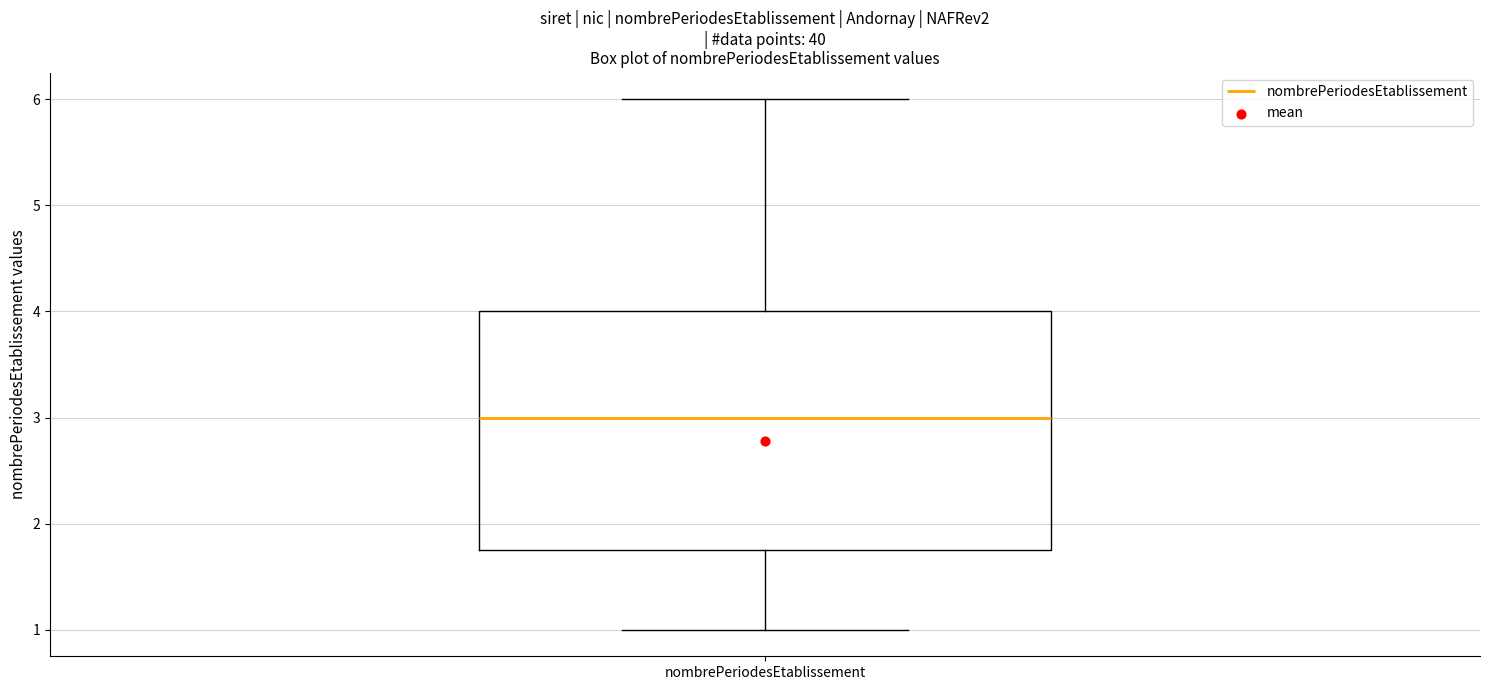

Read this box plot against the y-axis: the position of the median line, the range covered by the box, and the ends of both whiskers. The values are not printed on the chart, so give them approximately, as read against the axis.

median 3.0, box 1.8 to 4.0, whiskers 1.0 to 6.0